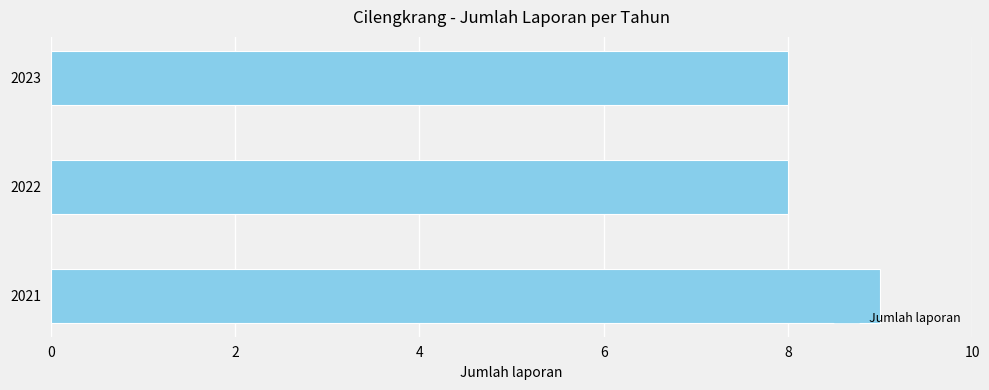

Approximately how many times larger is the value at 2023 compared to 2021?

0.9